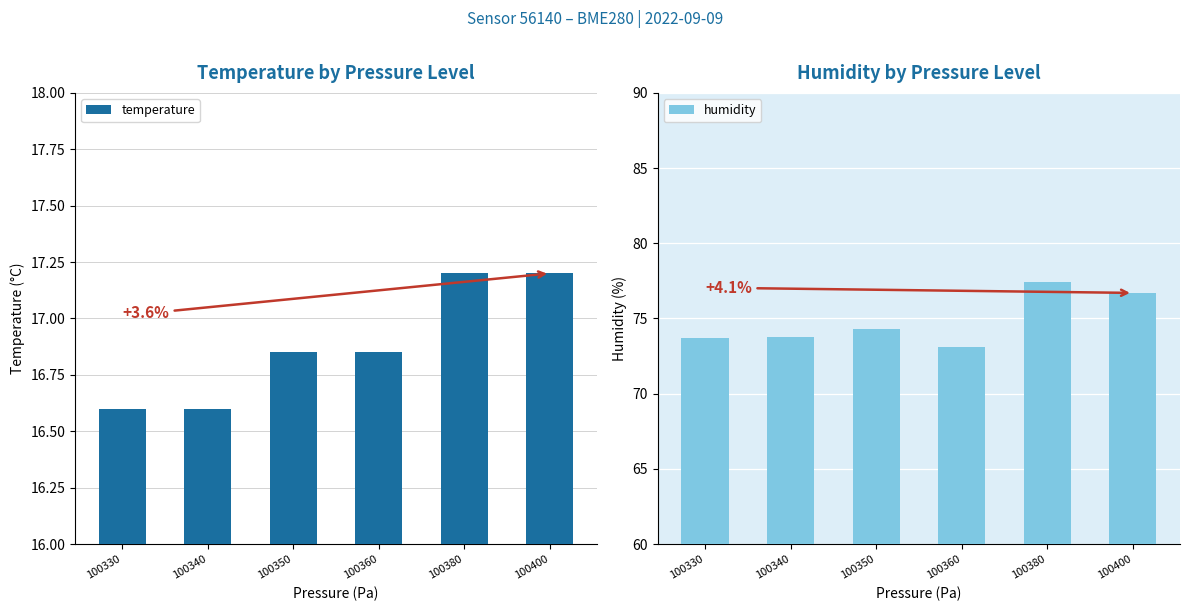

Reading right to left, transcribe all the data shown in this chart.

temperature: 17.2	17.2	16.9	16.9	16.6	16.6
humidity: 76.7	77.4	73.1	74.3	73.8	73.7